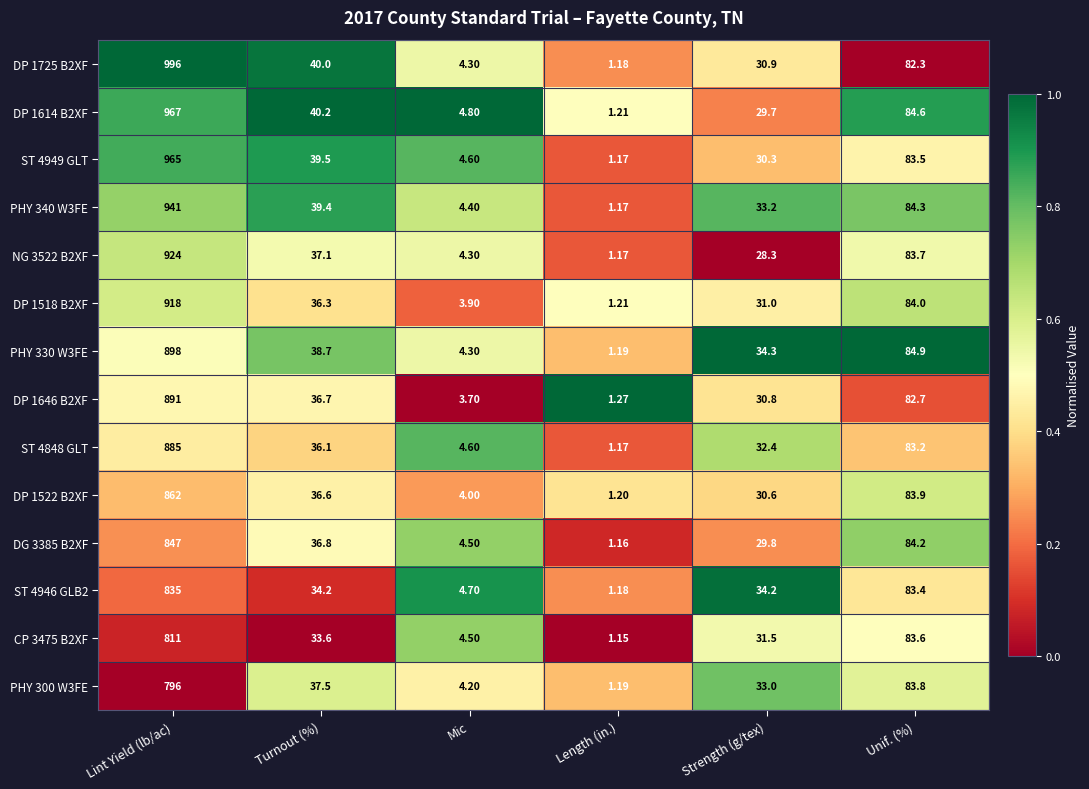

What is the total value across all series at Unif. (%)?

1172.1